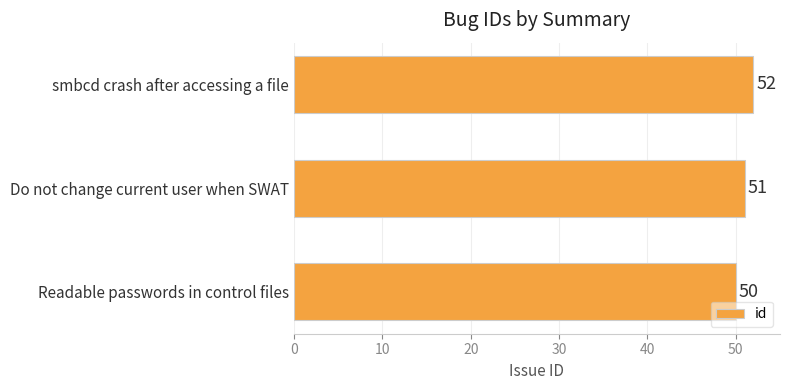

Count the number of data series in this chart.

1